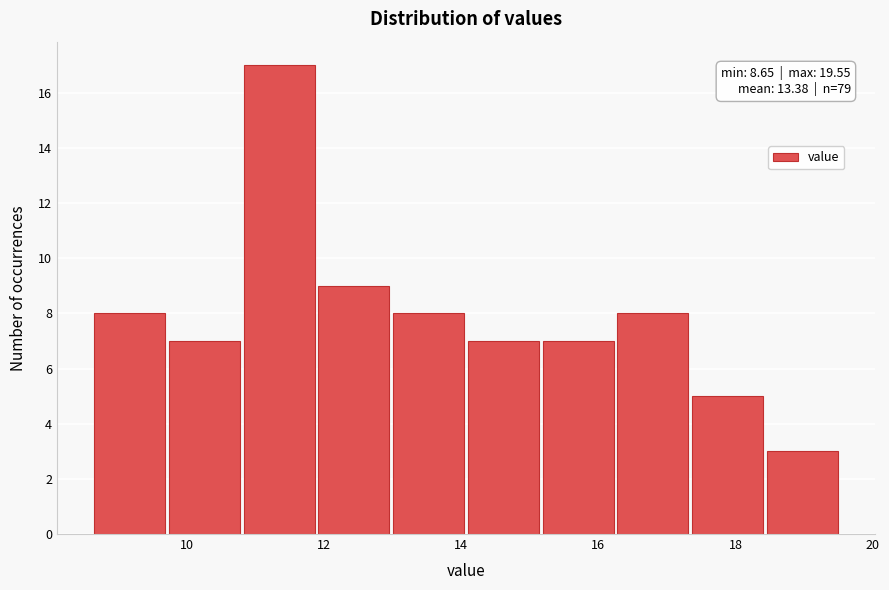

Which range on the x-axis has the tallest bar?

10.8 to 12.0